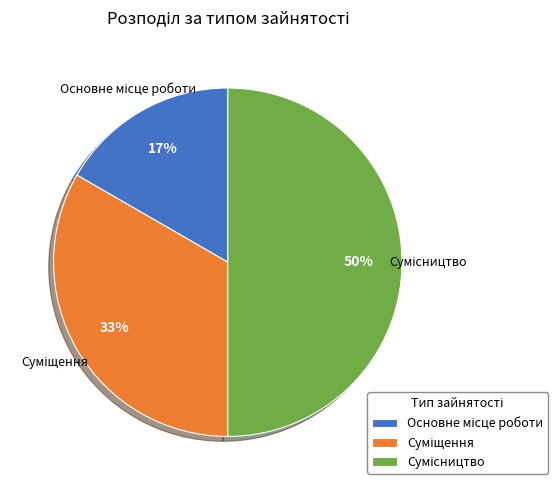

To the nearest percent, what is the average slice percentage?

33%